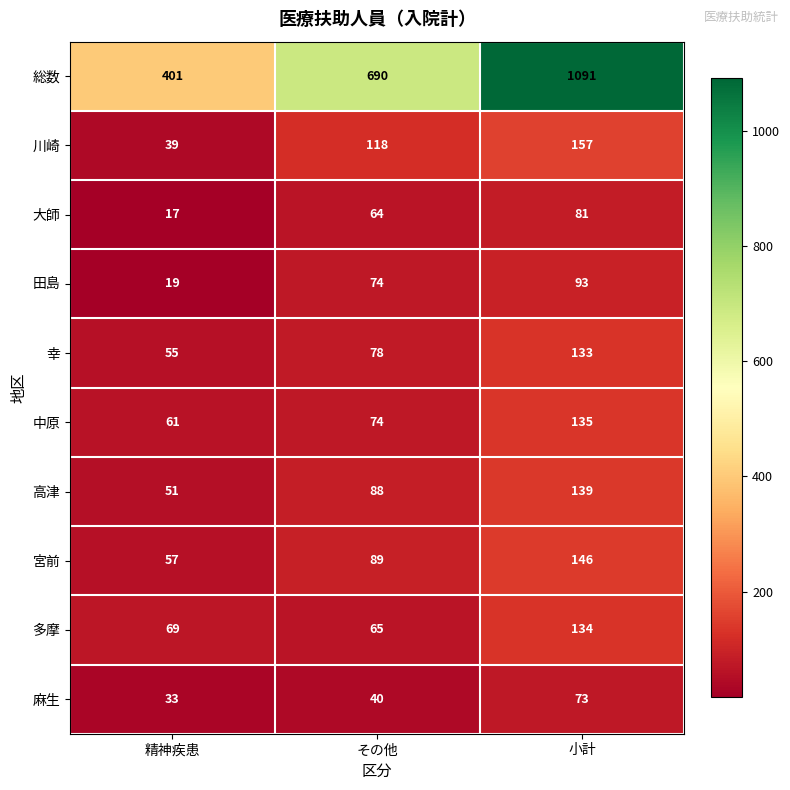

At how many categories does at least one series exceed 200?

3